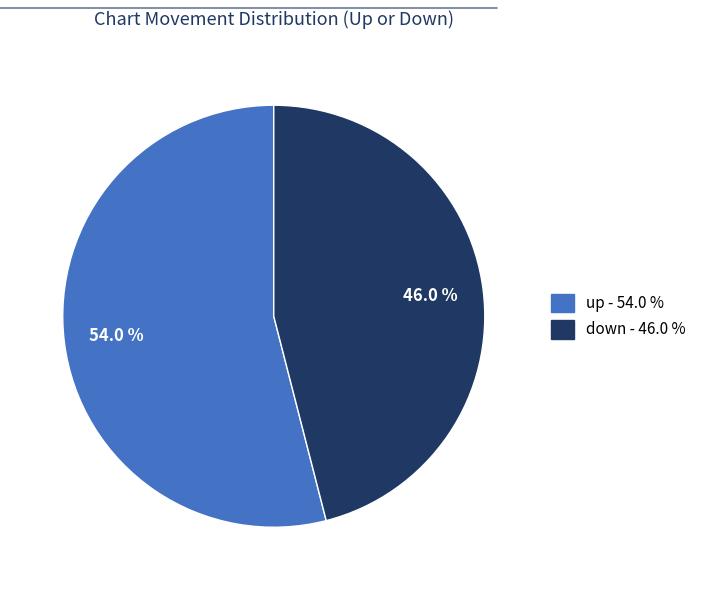

How many segments does this pie chart have?

2